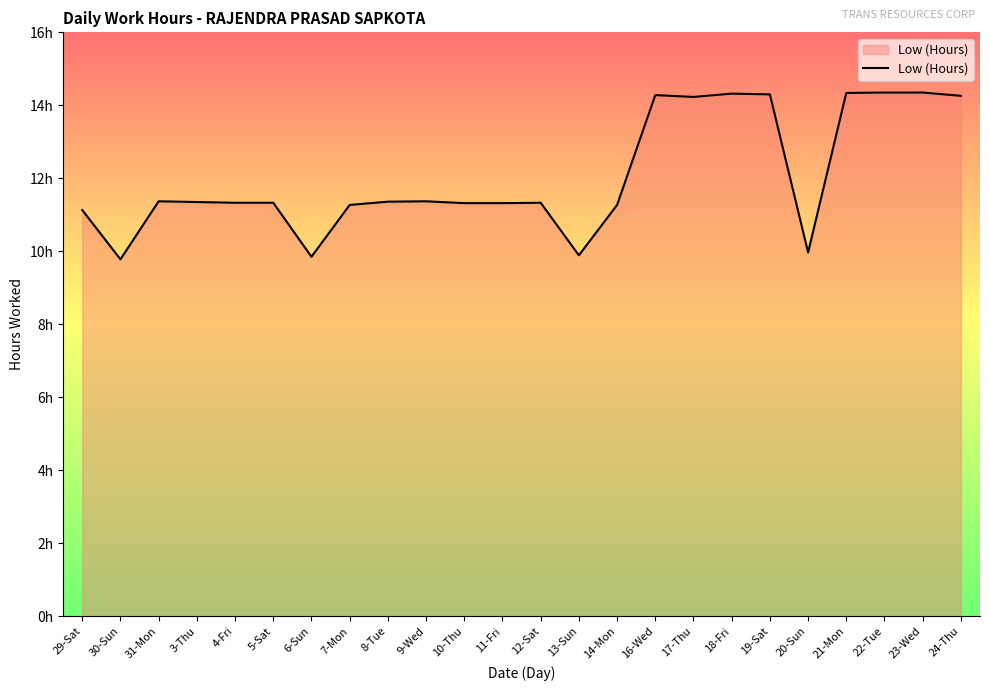

Is this an area chart (filled region under the line)?

Yes